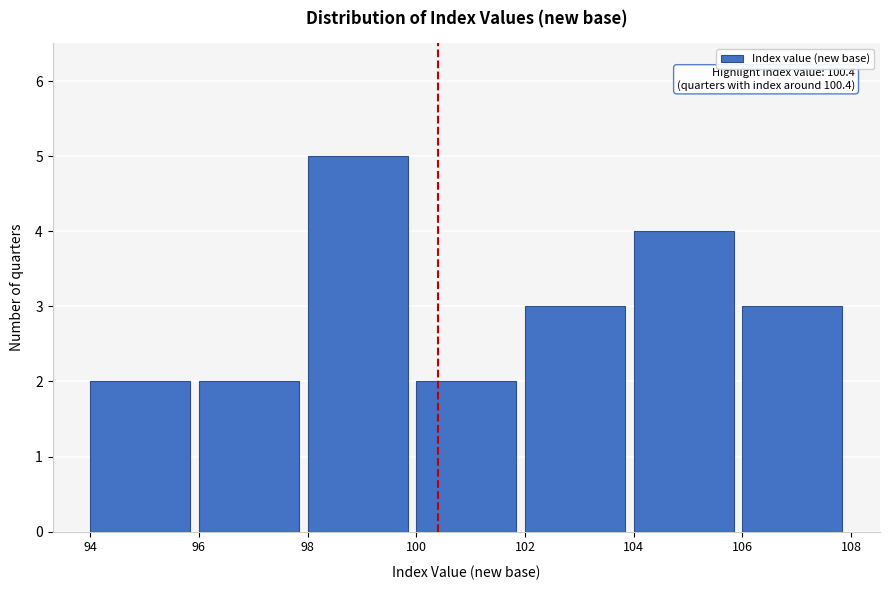

Which range on the x-axis has the tallest bar?

98 to 100